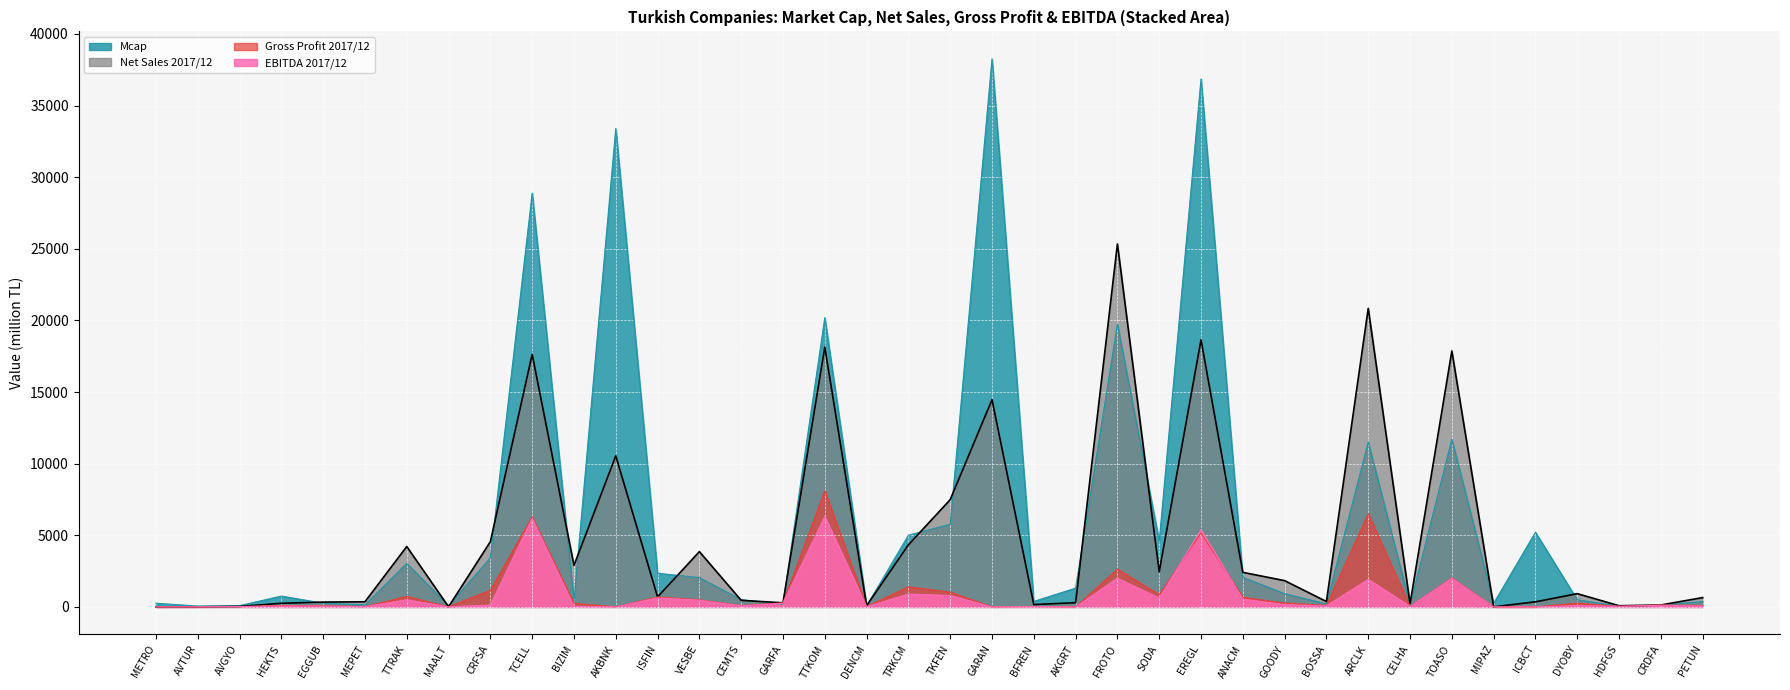

Reading left to right, extract all data points from this chart.

Mcap: 255.0	55.4	87.1	754.8	258.0	139.4	3034.0	80.0	3423.0	28886.0	429.6	33400.0	2347.6	2046.3	504.9	187.6	20195.0	61.1	5005.9	5768.3	38262.0	384.2	1309.7	19738.7	4590.0	36855.0	2062.5	923.4	201.4	11514.4	119.8	11700.0	247.9	5211.6	496.0	47.9	110.4	374.8
Net Sales 2017/12: 0.0	3.2	30.5	252.2	335.6	356.9	4215.1	6.4	4554.0	17632.1	2896.4	10545.0	694.2	3857.8	456.5	286.3	18139.6	81.9	4331.2	7487.1	14468.4	161.1	292.4	25341.3	2451.3	18643.9	2410.8	1832.2	373.3	20840.6	225.1	17868.6	3.2	352.3	923.7	81.1	131.9	649.6
Gross Profit 2017/12: 0.0	0.2	18.3	96.0	77.9	17.4	730.7	3.2	1162.5	6281.9	244.5	0.0	694.2	494.0	93.0	286.3	8110.5	17.0	1400.3	1028.4	0.0	28.6	0.0	2637.2	853.9	5163.0	670.6	267.5	101.6	6506.2	38.0	2026.2	0.8	0.0	256.9	39.4	131.9	97.9
EBITDA 2017/12: 0.0	2.3	15.8	65.0	54.4	16.3	492.2	2.5	126.1	6186.5	41.6	0.0	631.0	465.9	74.3	247.3	6312.6	5.8	891.2	793.5	0.0	22.2	0.0	1999.8	615.9	5382.9	542.2	161.5	65.5	1919.9	25.2	2001.5	-1.4	0.0	86.6	37.4	112.6	59.4